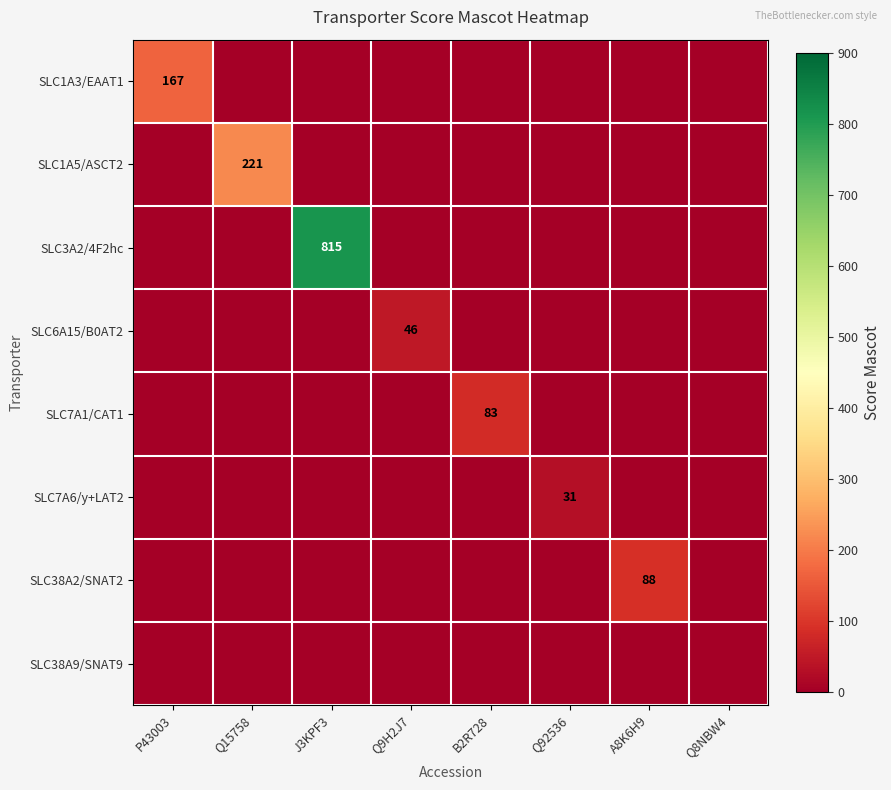

Where is SLC1A3/EAAT1 nearest to the value 83?

Q15758